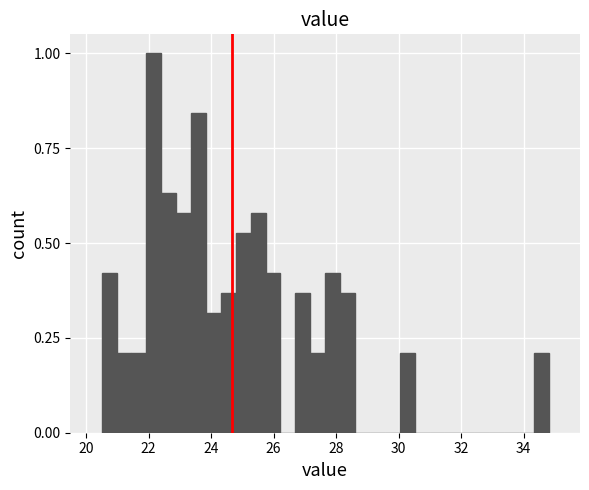

Read against the x-axis, roughly where is the centre of the tallest bar?

22.2